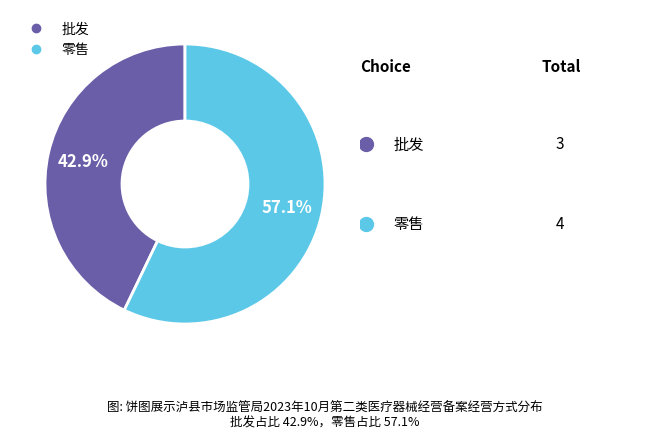

How many slices are in this pie chart?

2